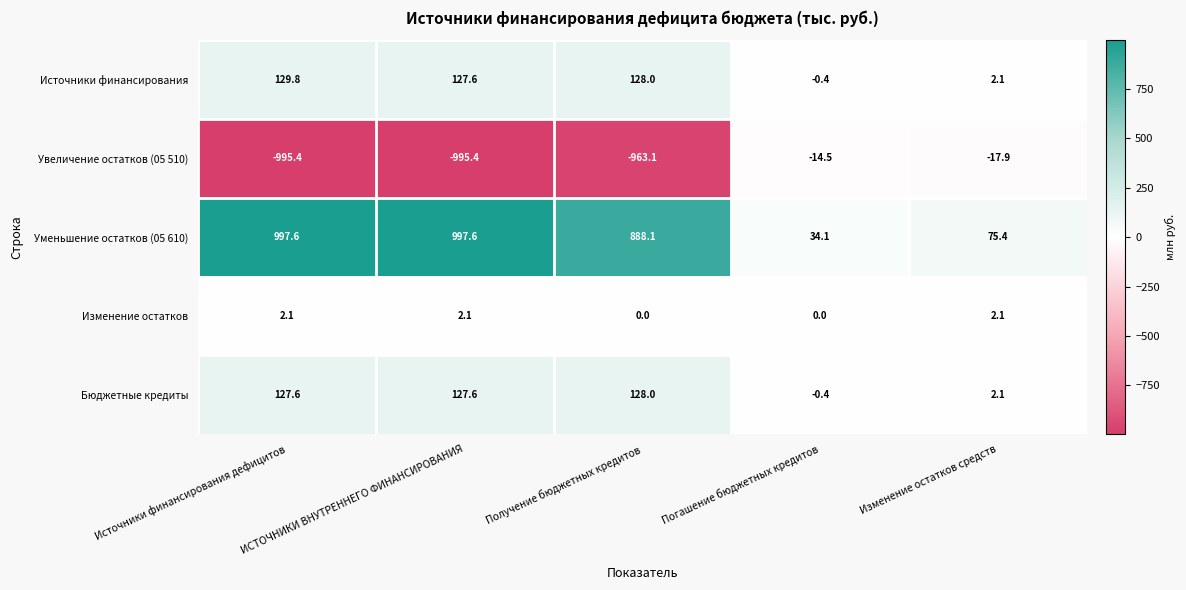

Where is Уменьшение остатков (05 610) nearest to the value 515?

Получение бюджетных кредитов